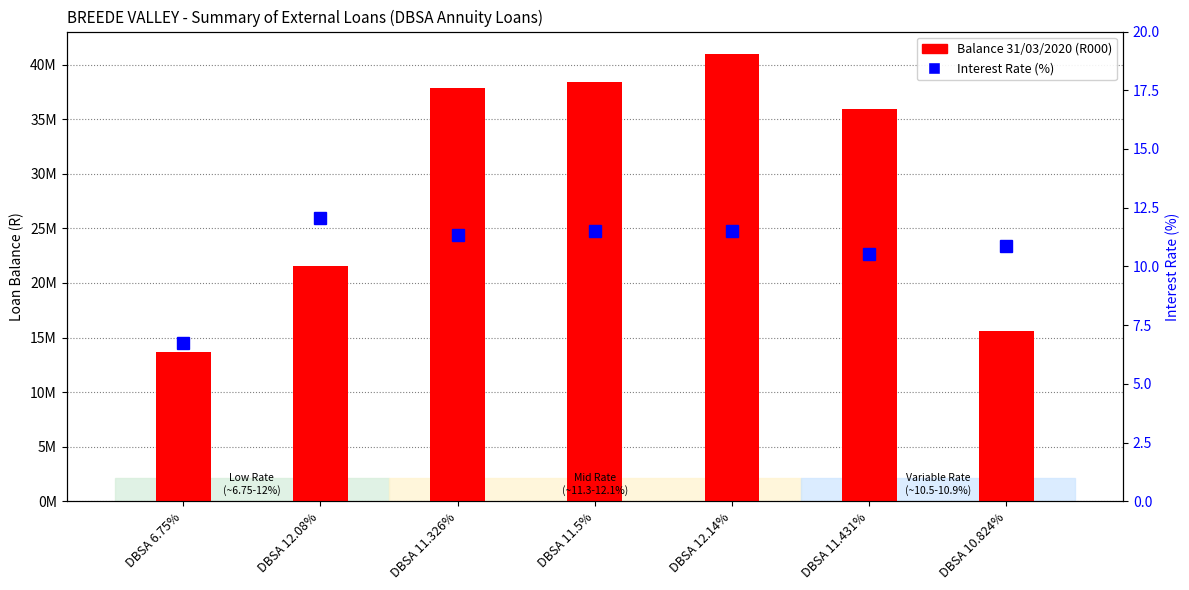

At DBSA 10.824%, list the series in order from smallest to largest.

Interest Rate (%), Balance 31/03/2020 (R000)